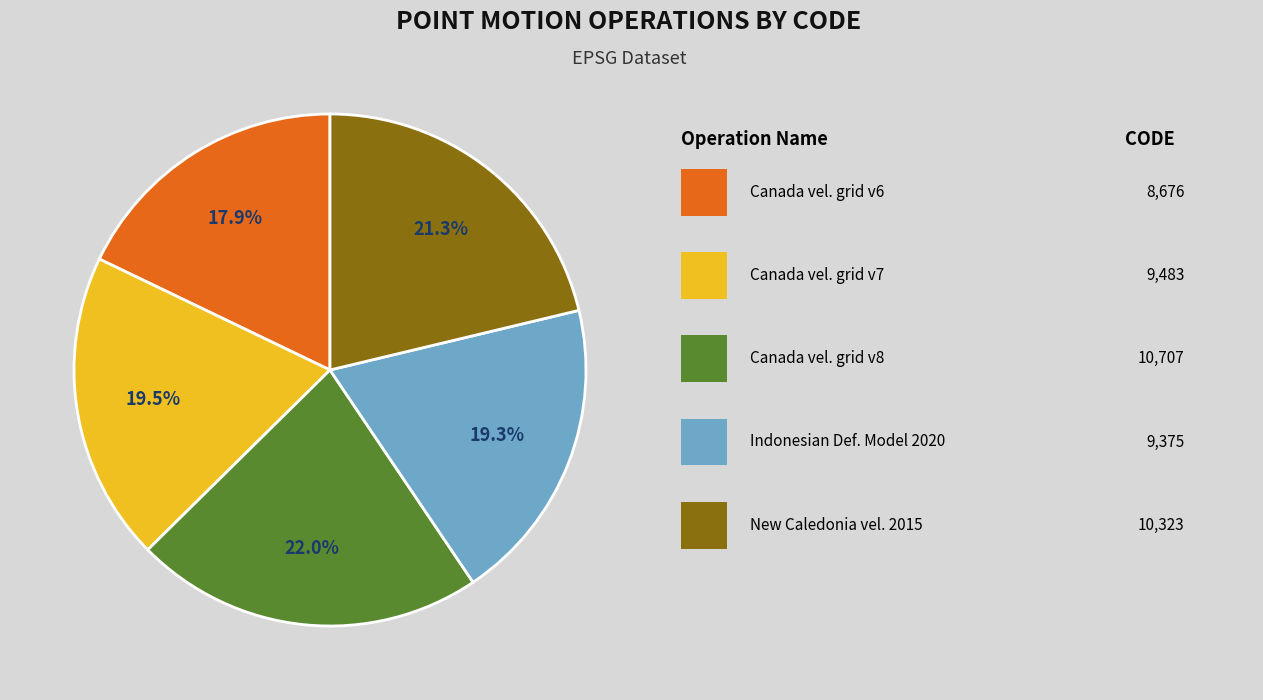

Count the number of slices in the pie.

5